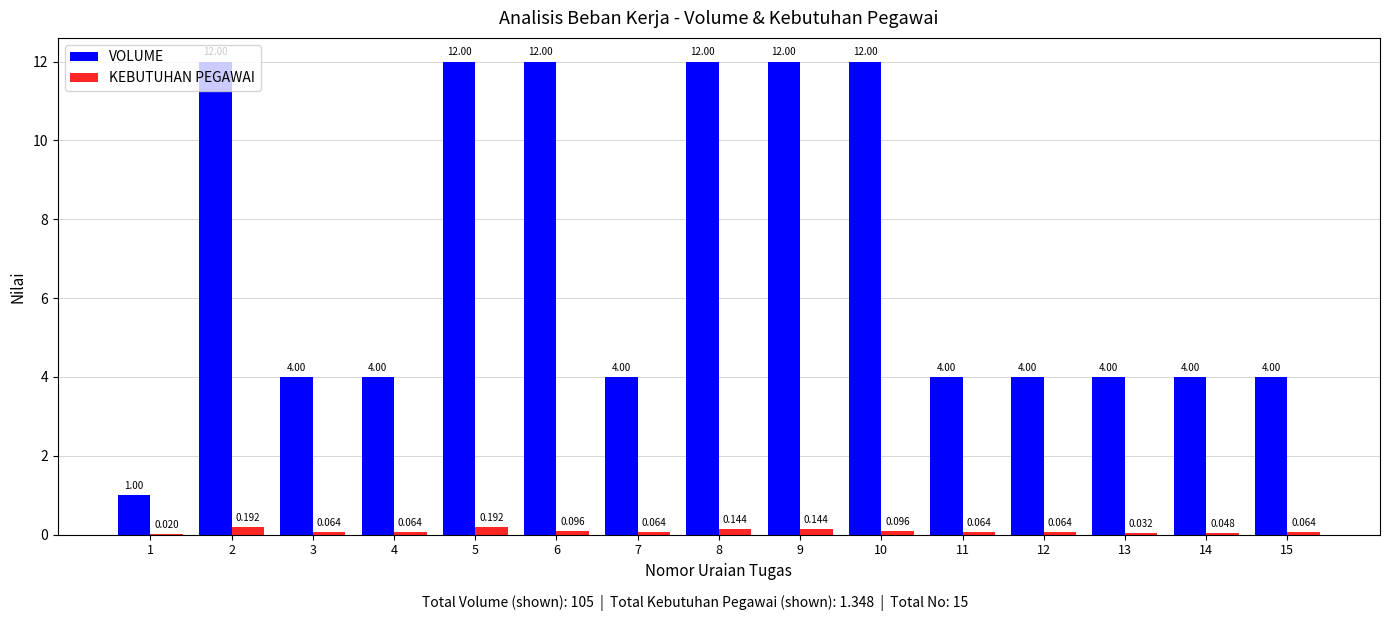

How many groups of bars are there?

15